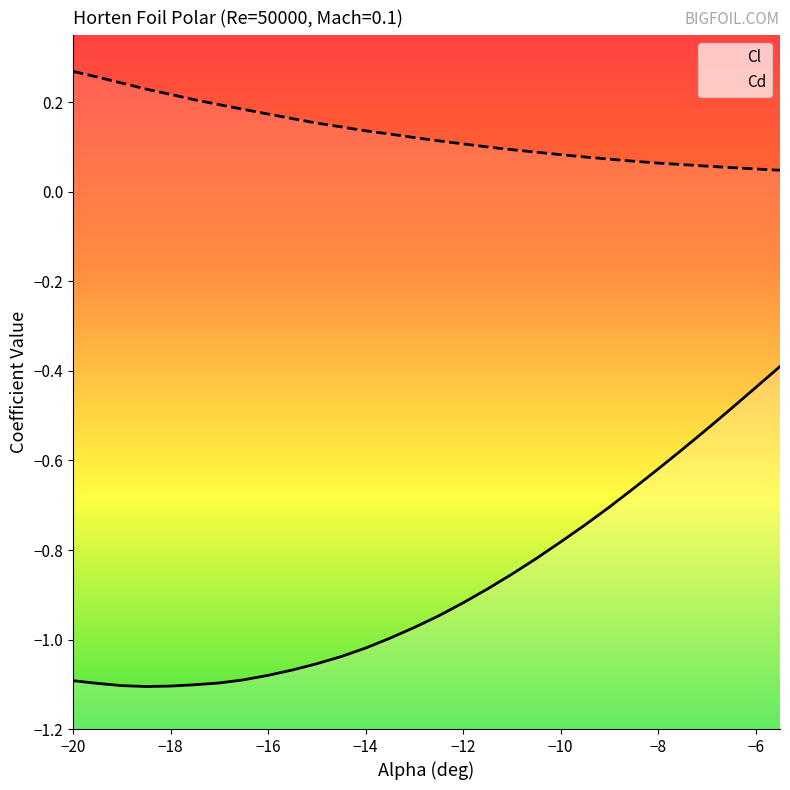

Which category has the highest value across all series?

−20